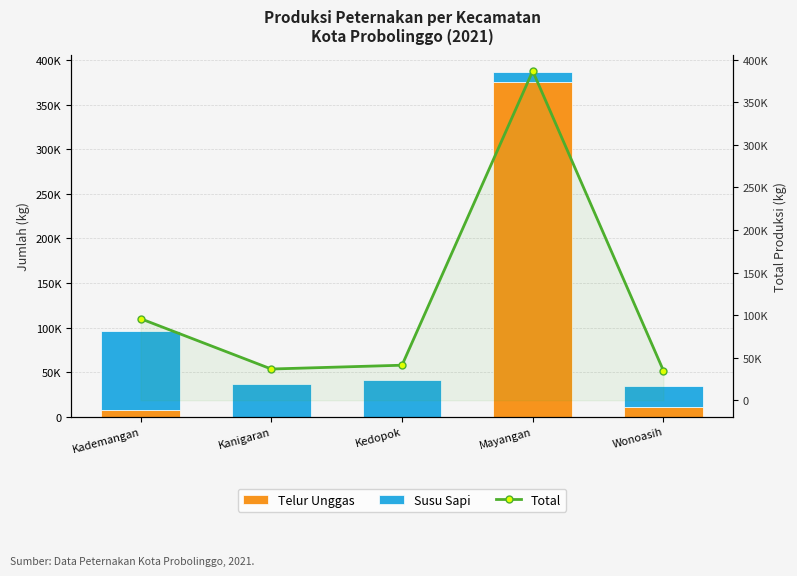

Is the value of Total at Wonoasih greater than the value of Susu Sapi at Kanigaran?

No